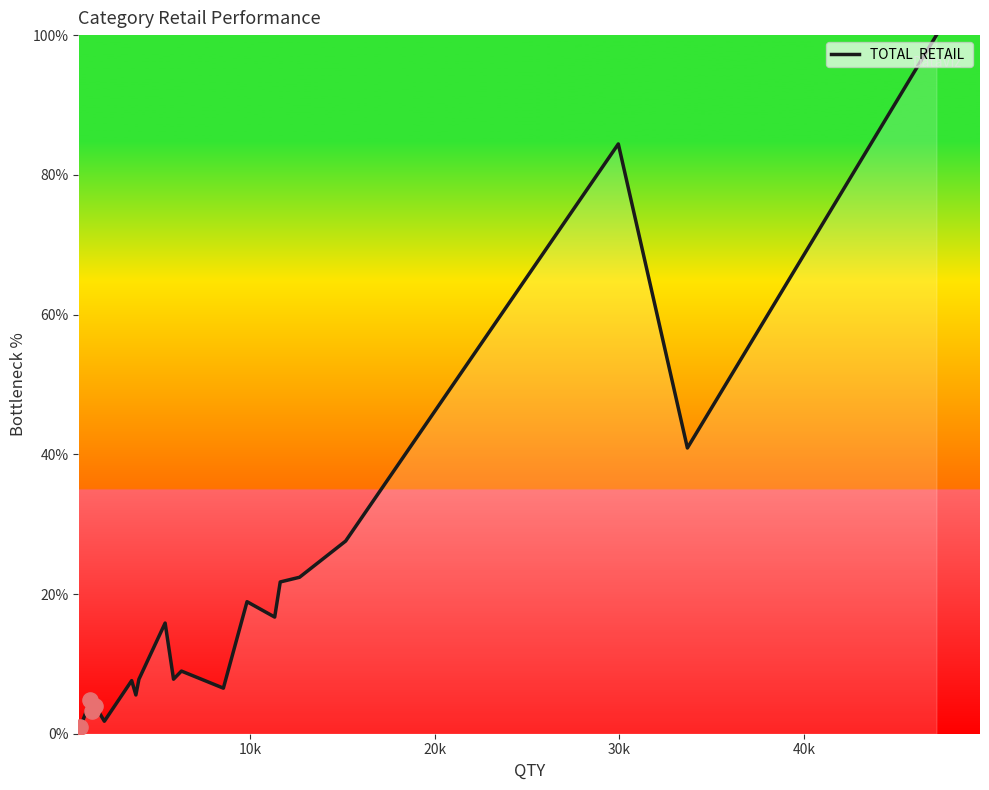

What is the greatest value displayed?

100.0